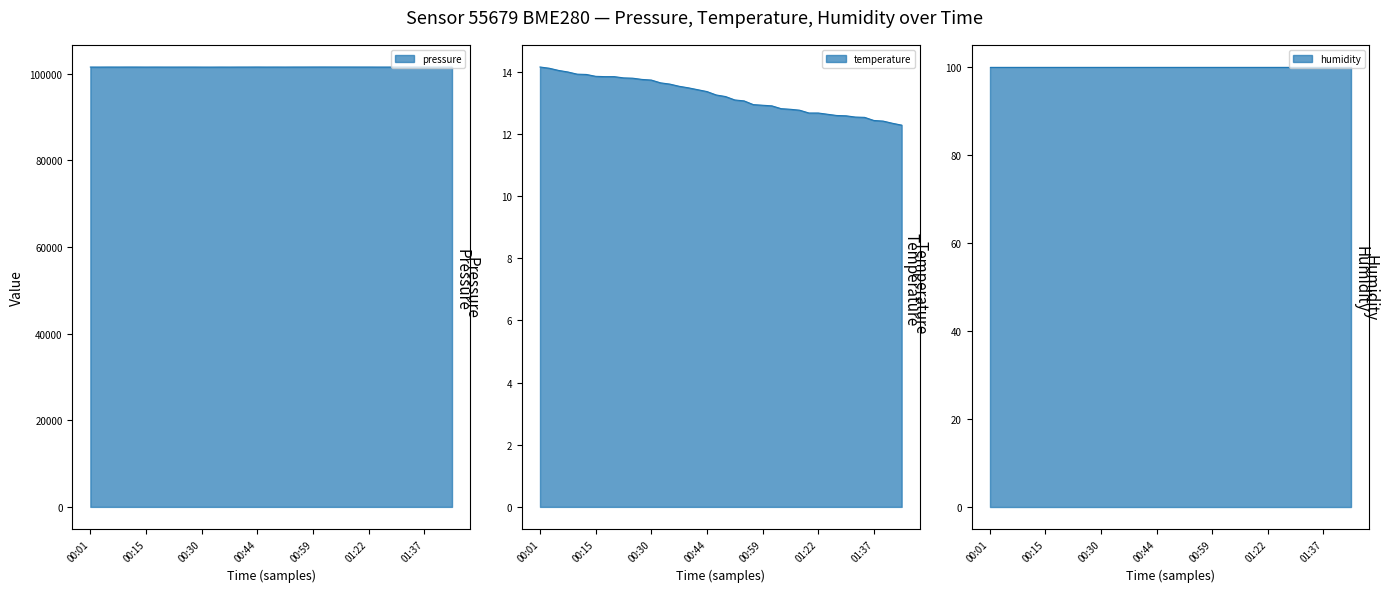

True or false: pressure and temperature cross at least once.

False